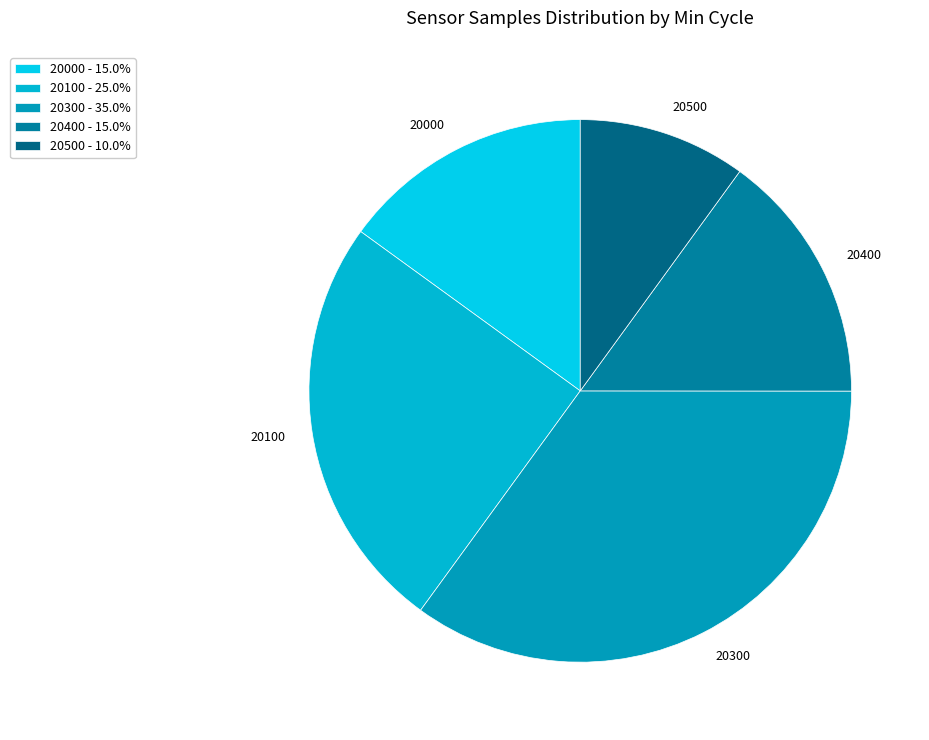

Which has a higher value, 20300 or 20400?

20300